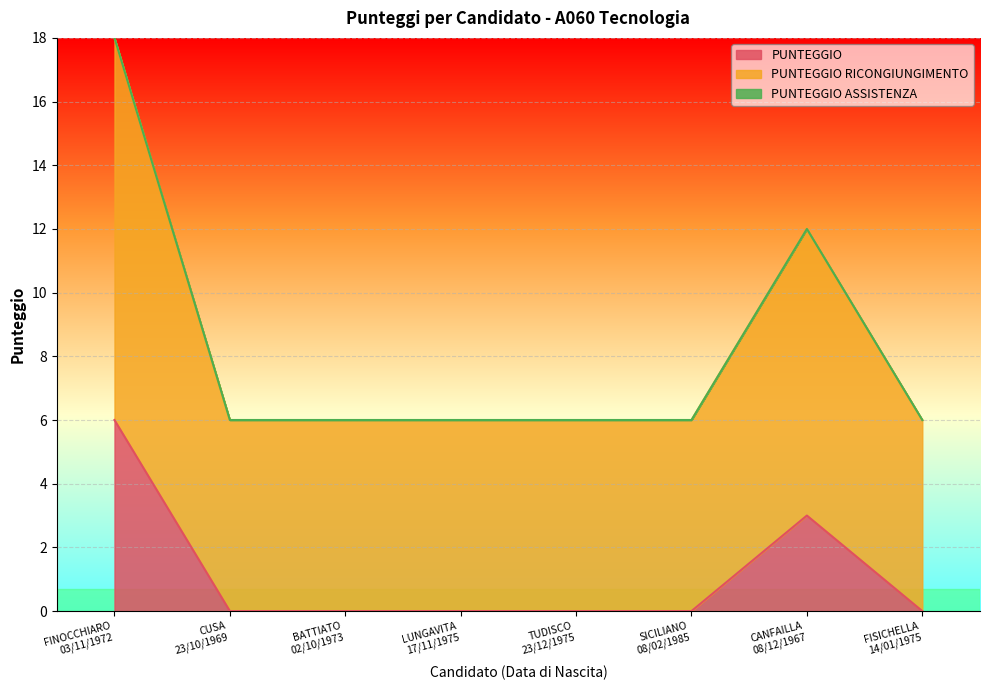

Which category has the lowest value in the PUNTEGGIO RICONGIUNGIMENTO series?

CUSA
23/10/1969